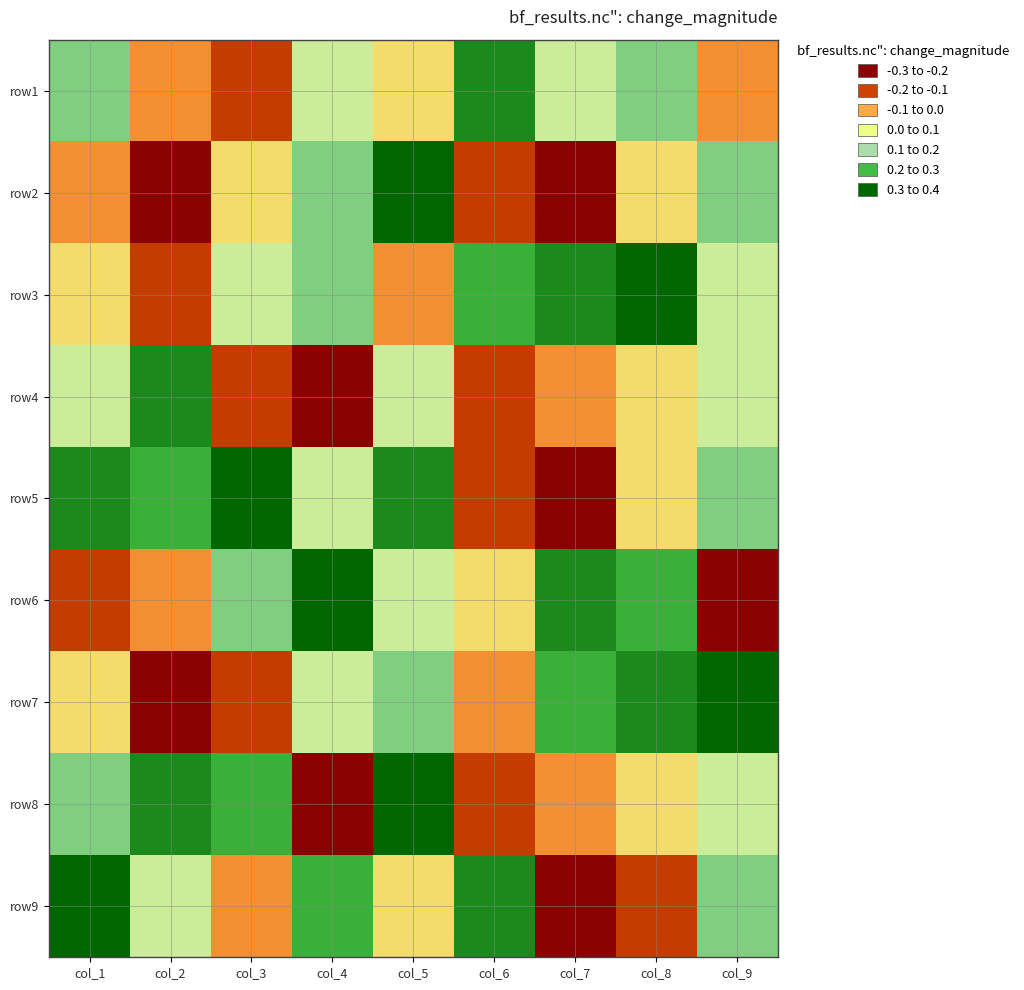

How many data points does each series have?

9